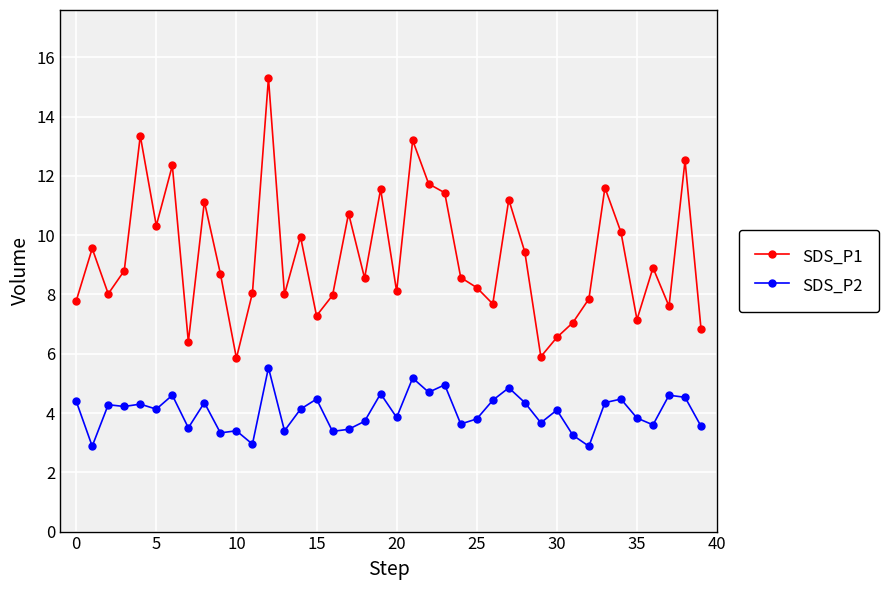

Which series has the largest total across all categories?

SDS_P1